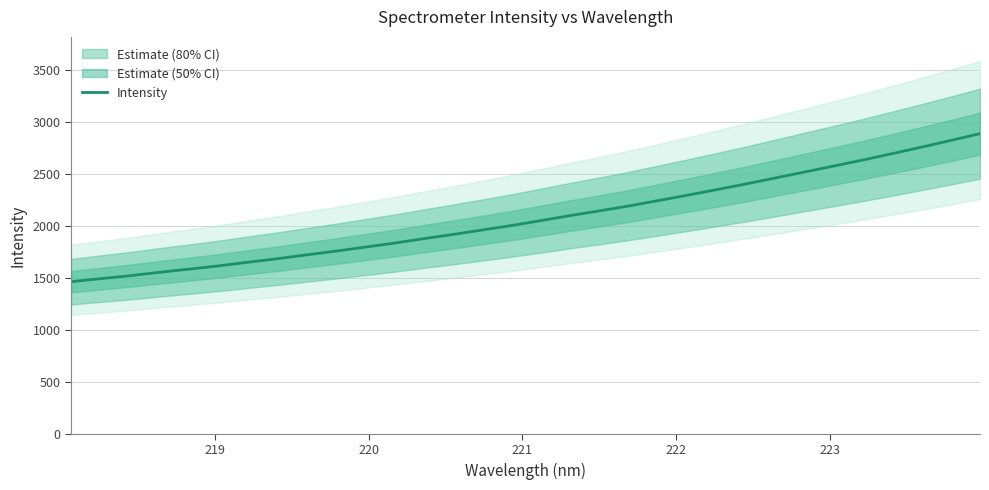

What is the highest value of the Intensity series?

2887.6